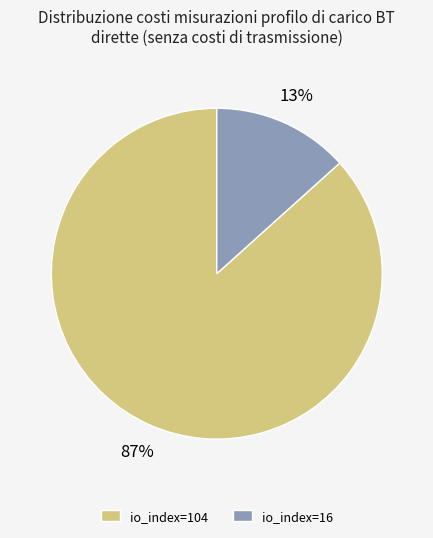

Which slice is the smallest?

io_index=16